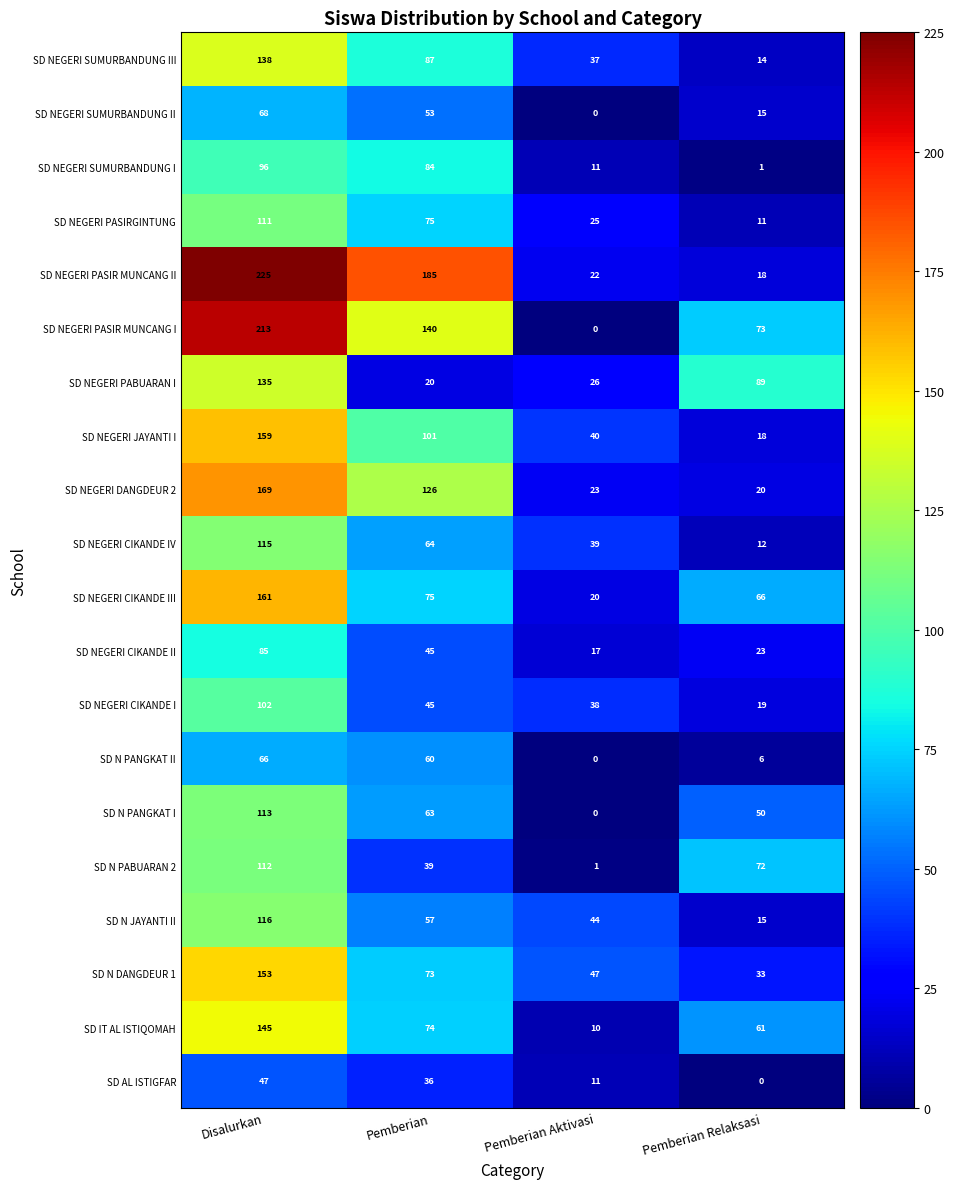

What is the maximum value for SD NEGERI CIKANDE III?

161